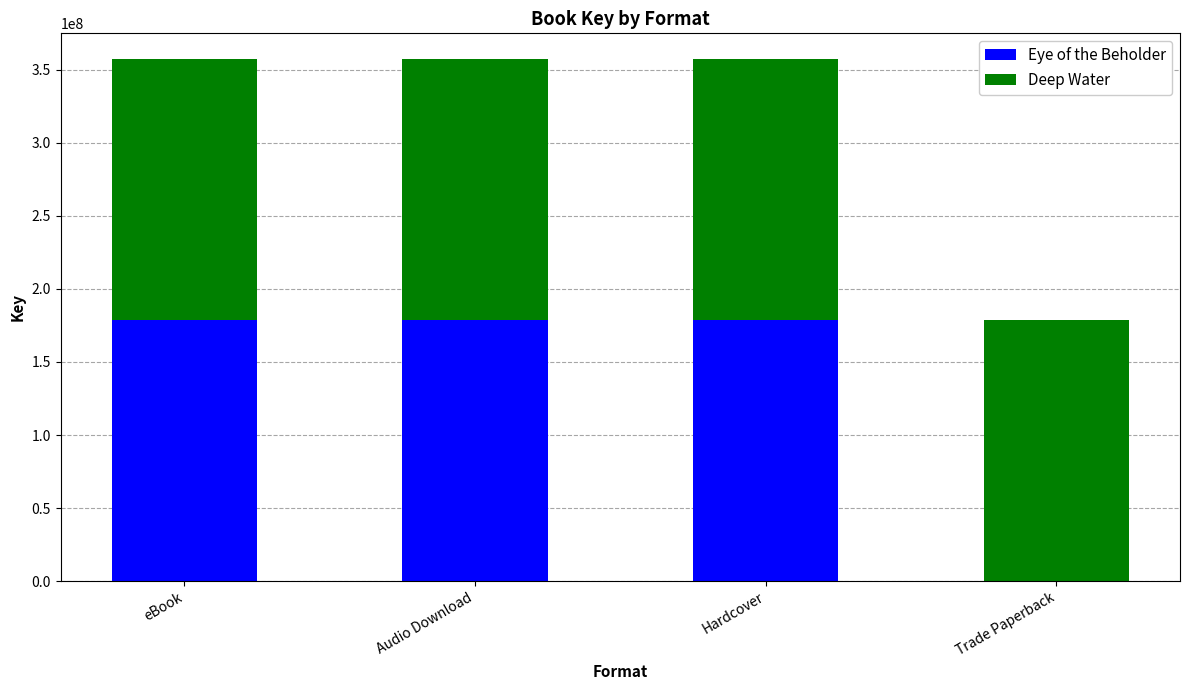

What is the total value across all series at Audio Download?

356948815